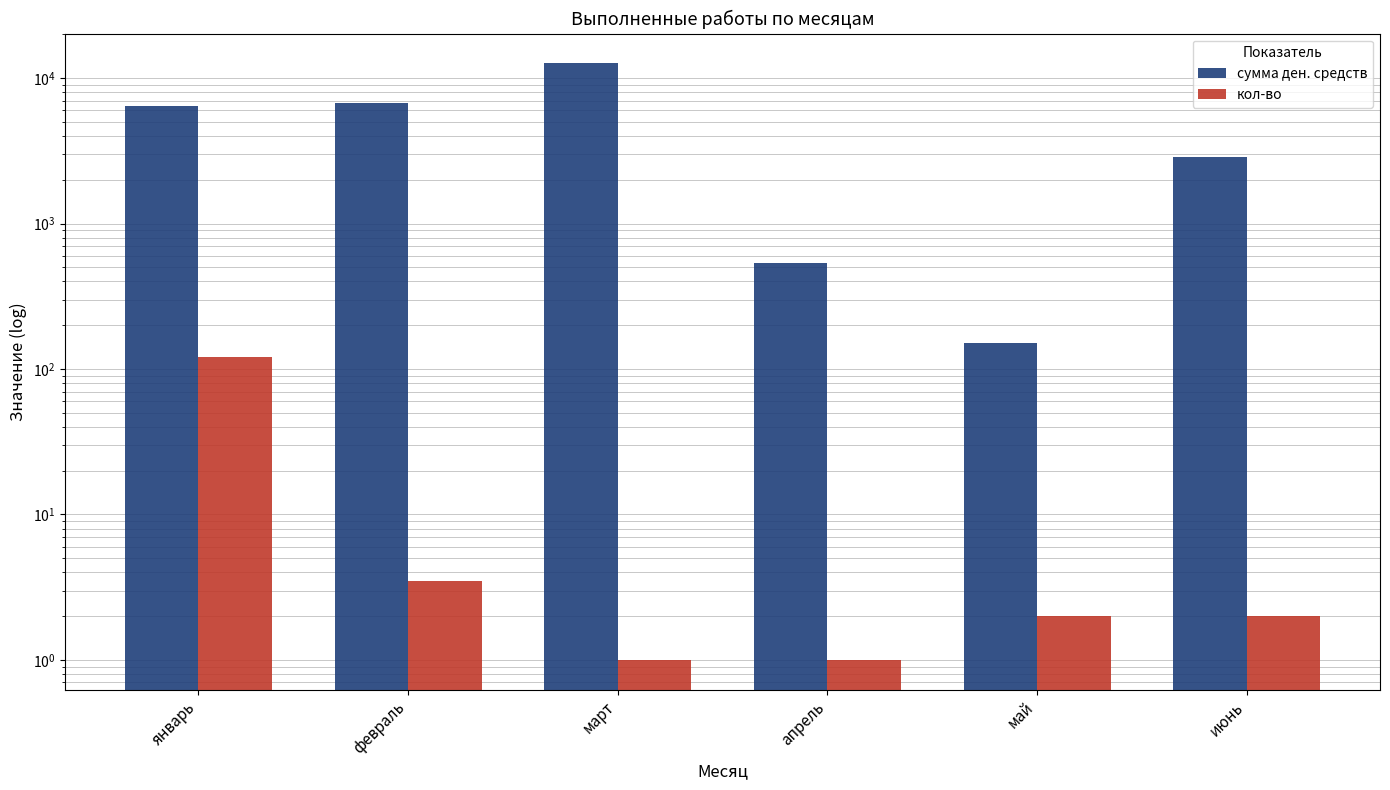

What is the label of the 6th bar from the right?

январь